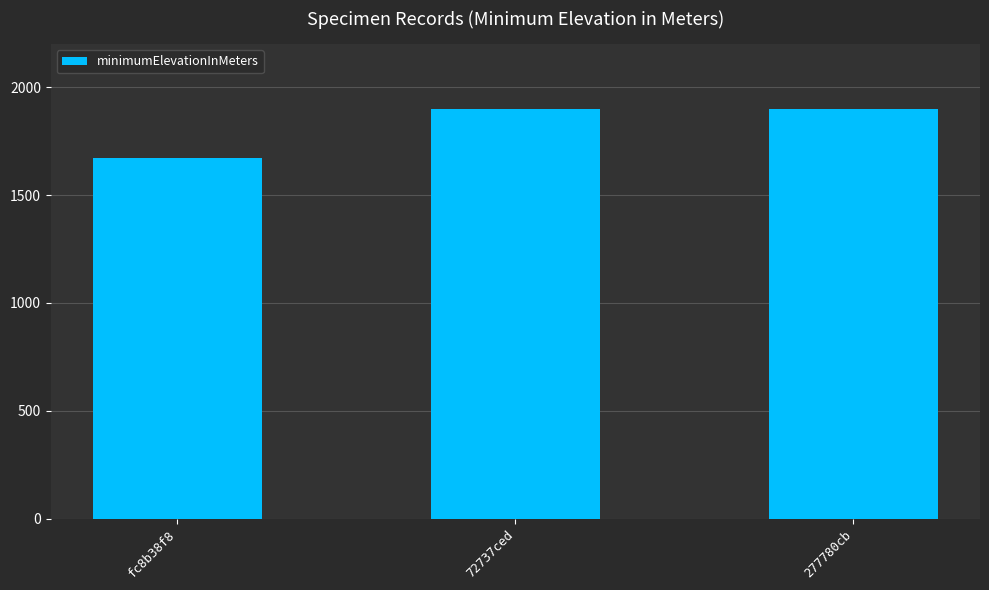

Reading left to right, list all the values displayed in this chart.

1670	1900	1900